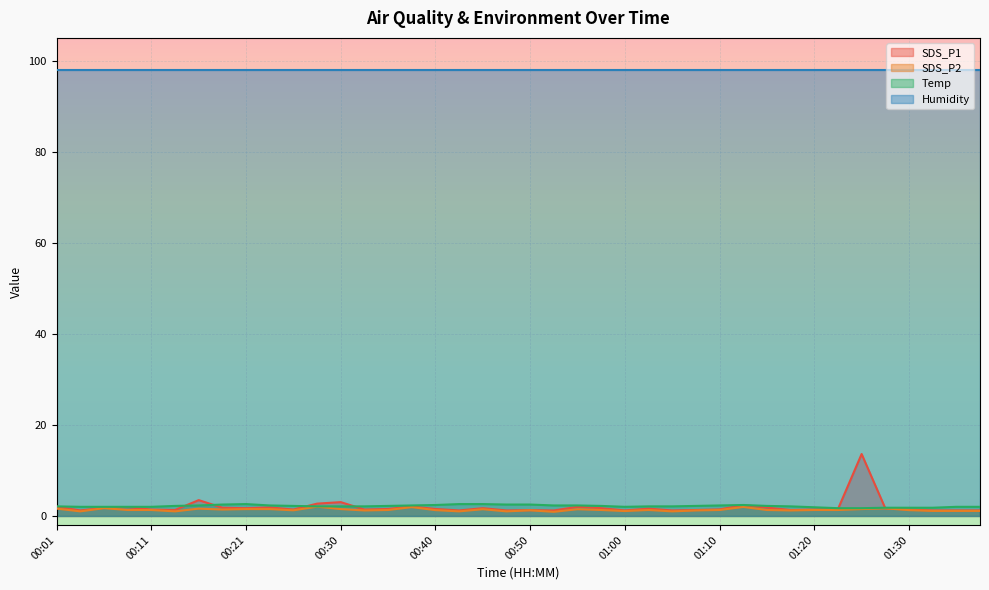

Is it true that Humidity equals 148.4 at 00:40?

False